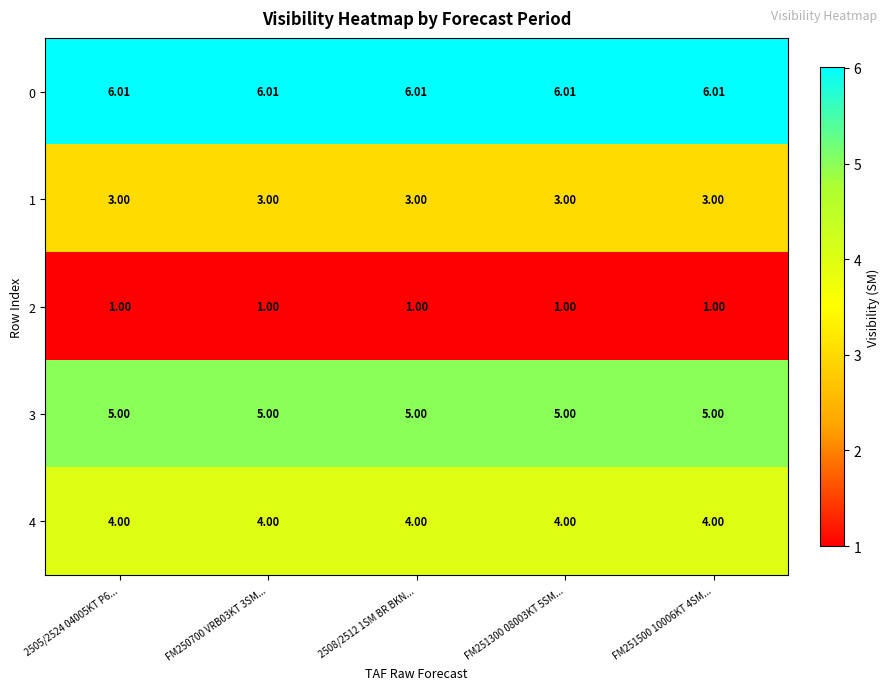

List the series in order of their peak value, highest first.

0, 3, 4, 1, 2